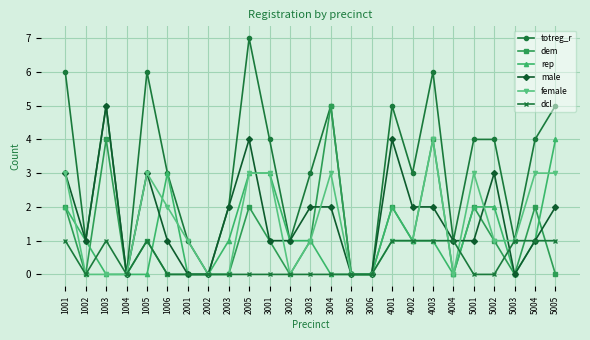

Between 3005 and 5005, which series saw the biggest shift?

totreg_r